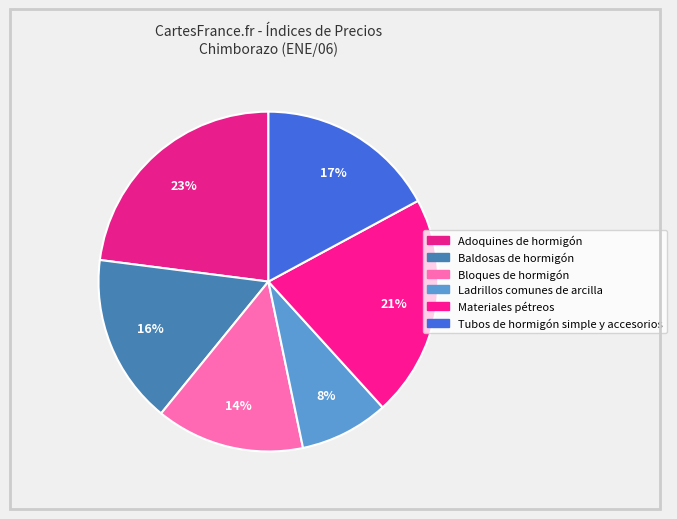

How many slices are in this pie chart?

6